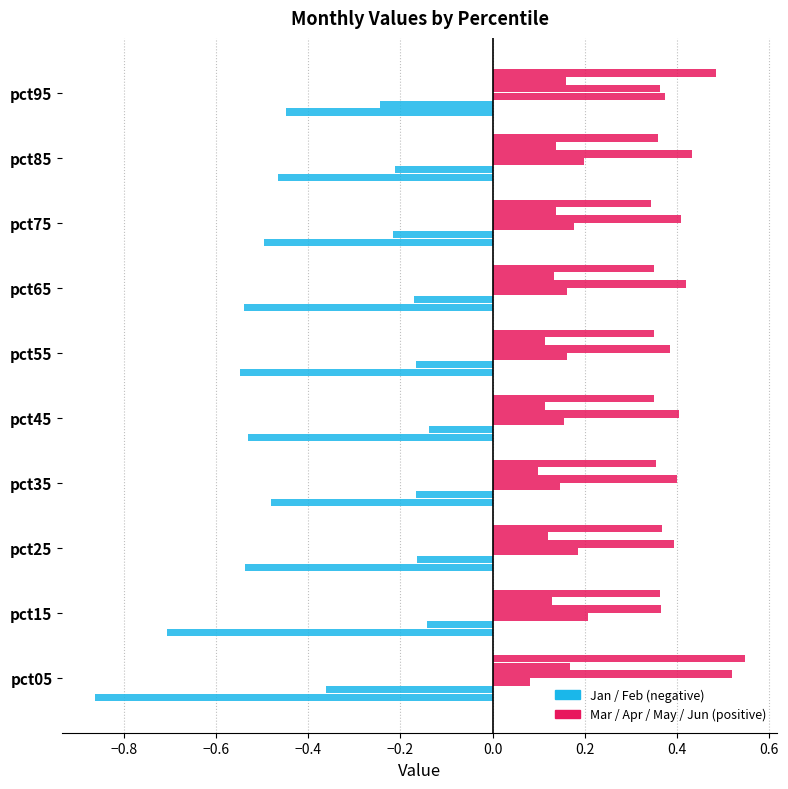

The value of Jun at pct45 is 0.1. True or false?

False